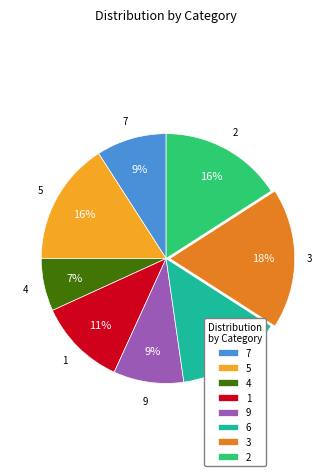

What is the ratio of the value at 3 to the value at 7?

2.0